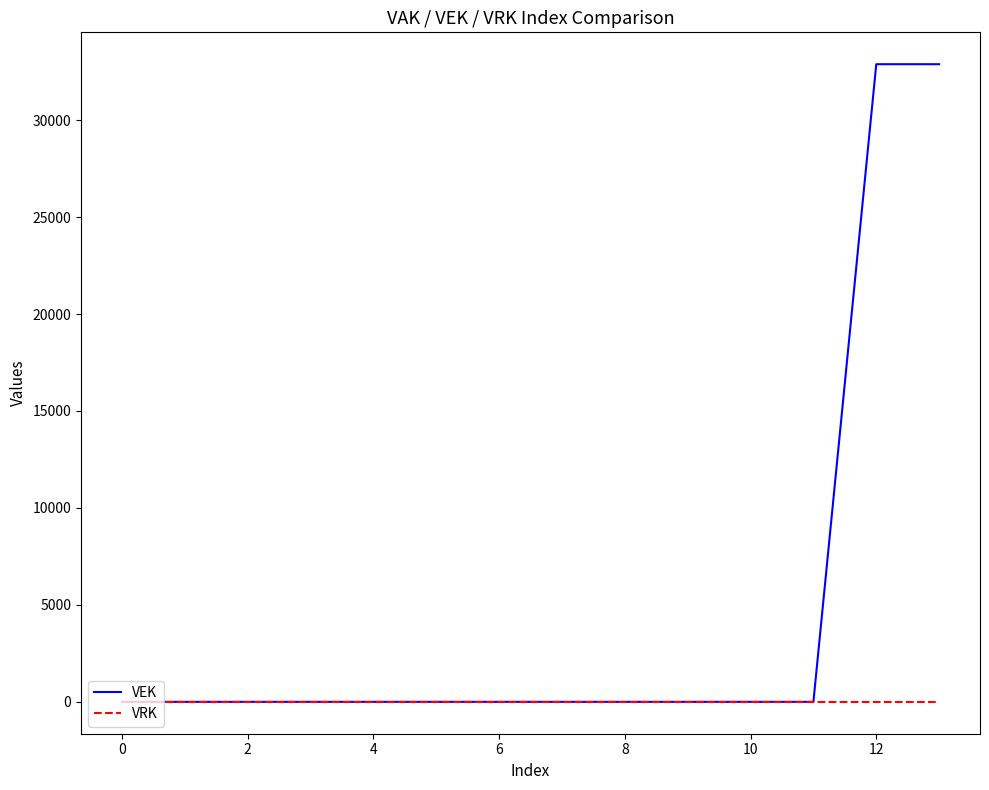

Rank the series by their average value, from lowest to highest.

VRK, VEK